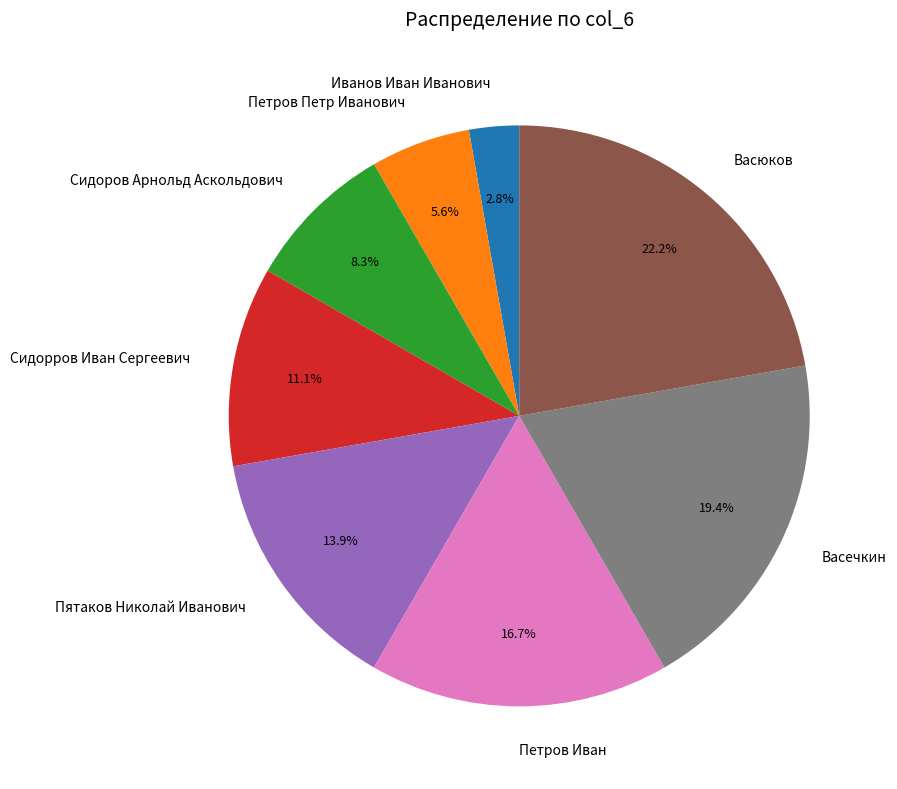

To the nearest percent, what is the average slice percentage?

12%